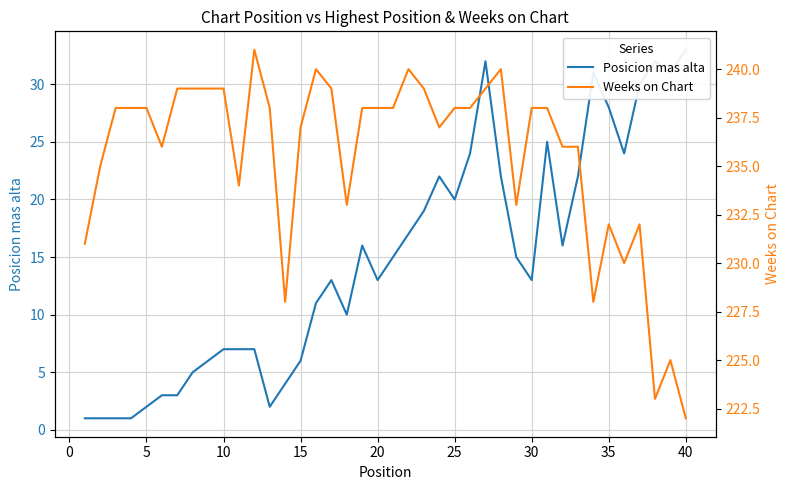

What is the sum of all Weeks on Chart values?

9420